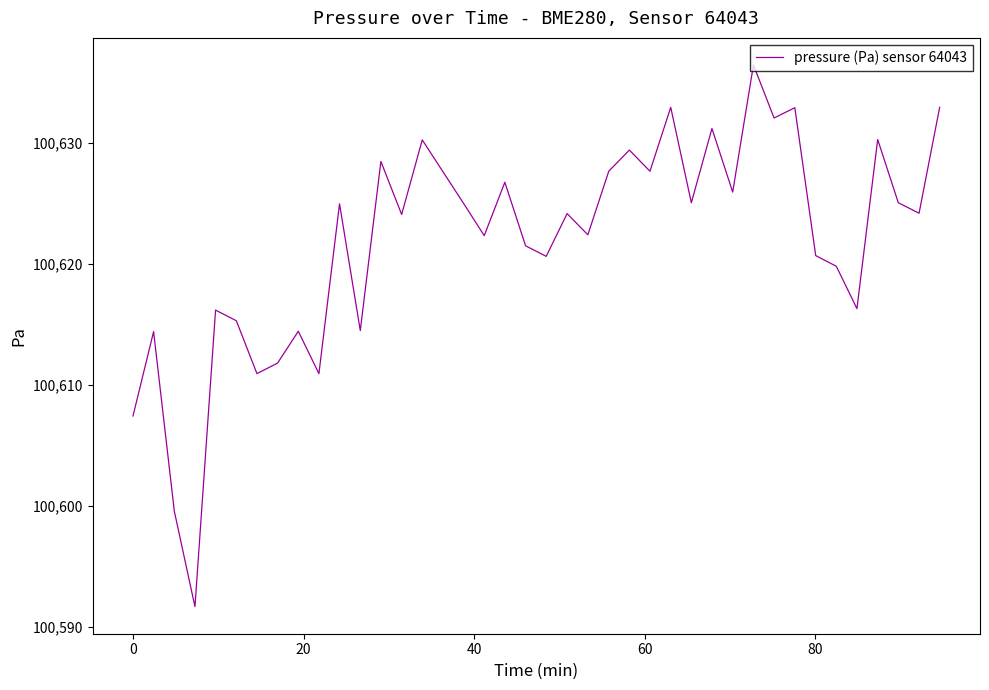

What is the smallest value displayed?

100591.7